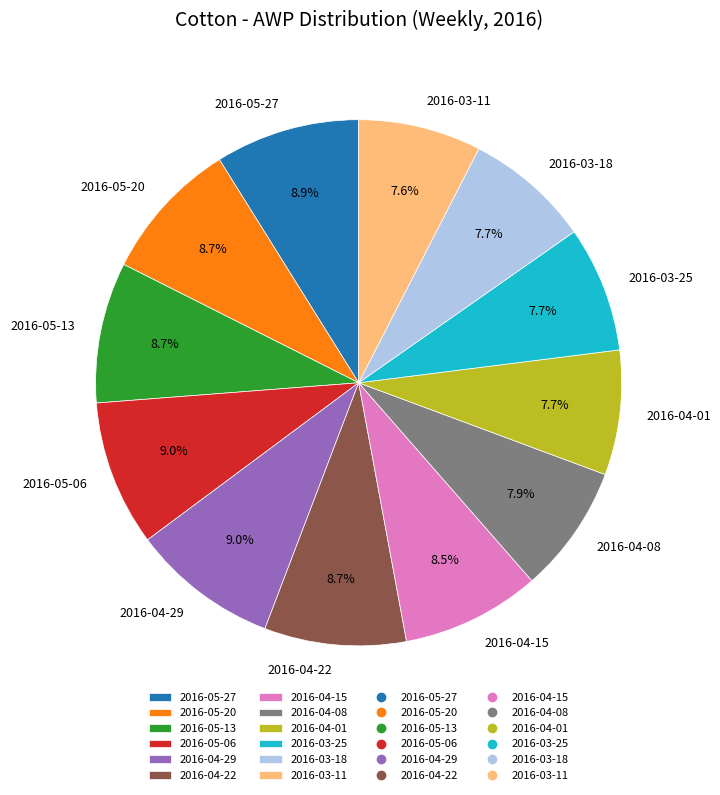

To the nearest percent, what is the difference between the largest and smallest slice percentages?

1%